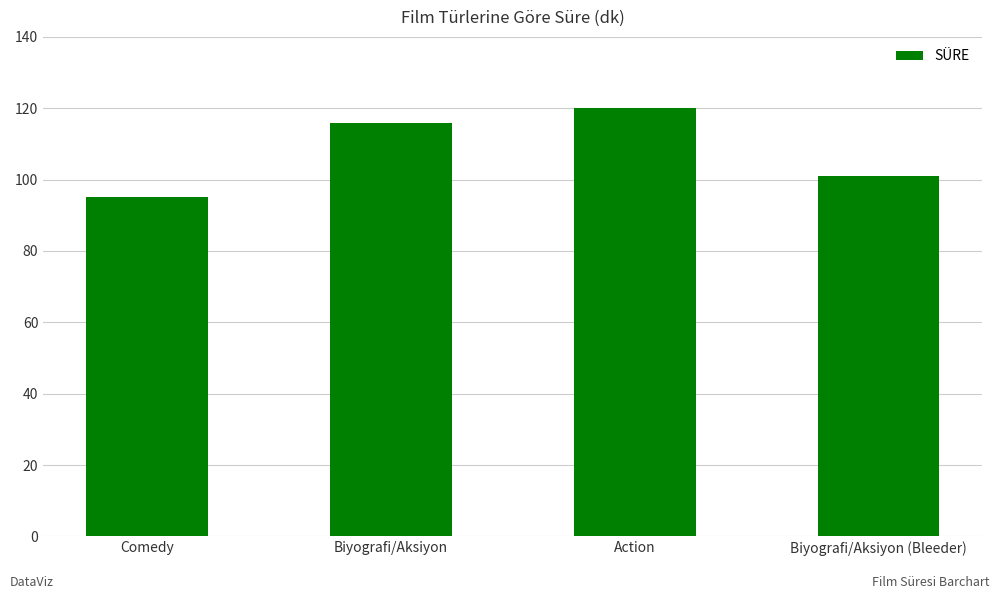

Reading right to left, extract all data points from this chart.

Biyografi/Aksiyon (Bleeder)=101	Action=120	Biyografi/Aksiyon=116	Comedy=95